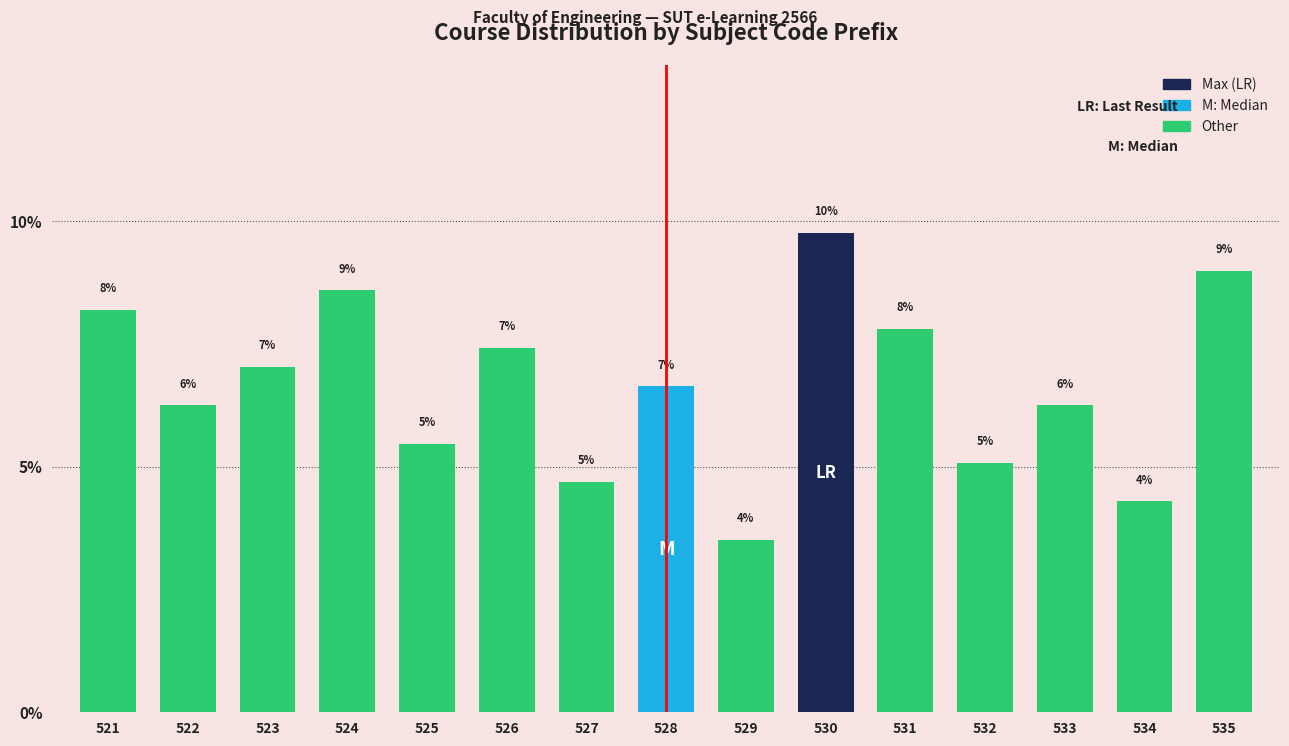

Are the bars horizontal?

No